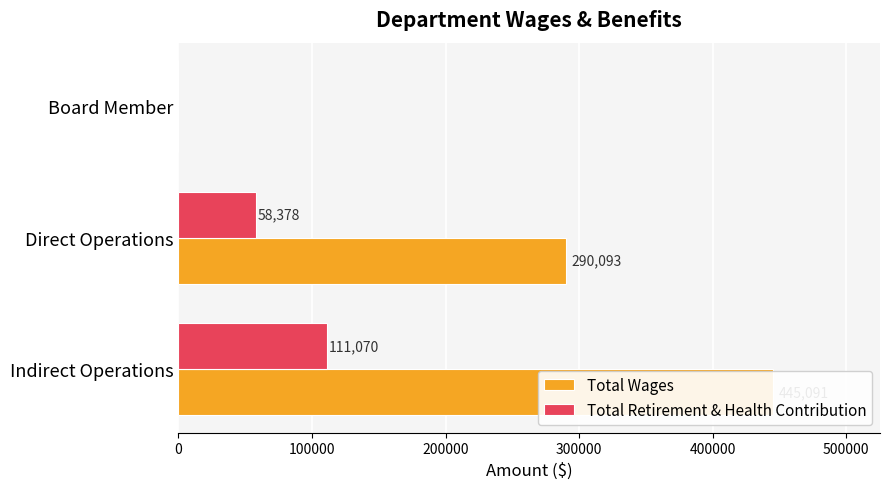

Which series has the widest spread of values?

Total Wages